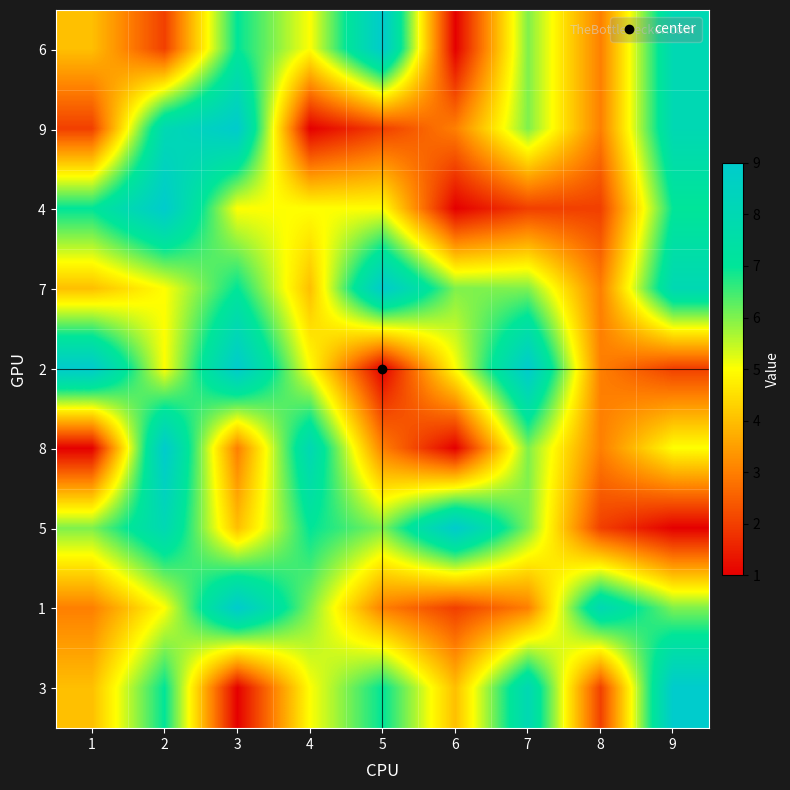

Reading left to right, what are all the values shown in this chart?

6: 1=4	2=2	3=7	4=5	5=9	6=1	7=6	8=3	9=8
9: 1=2	2=8	3=9	4=1	5=2	6=3	7=6	8=3	9=8
4: 1=7	2=9	3=5	4=5	5=5	6=1	7=2	8=2	9=7
7: 1=4	2=5	3=7	4=4	5=9	6=6	7=6	8=3	9=8
2: 1=9	2=5	3=9	4=5	5=1	6=5	7=9	8=3	9=2
8: 1=1	2=9	3=3	4=8	5=3	6=1	7=6	8=3	9=5
5: 1=6	2=8	3=4	4=7	5=6	6=9	7=6	8=2	9=1
1: 1=3	2=5	3=9	4=6	5=3	6=2	7=3	8=8	9=6
3: 1=4	2=7	3=1	4=5	5=7	6=4	7=8	8=2	9=9